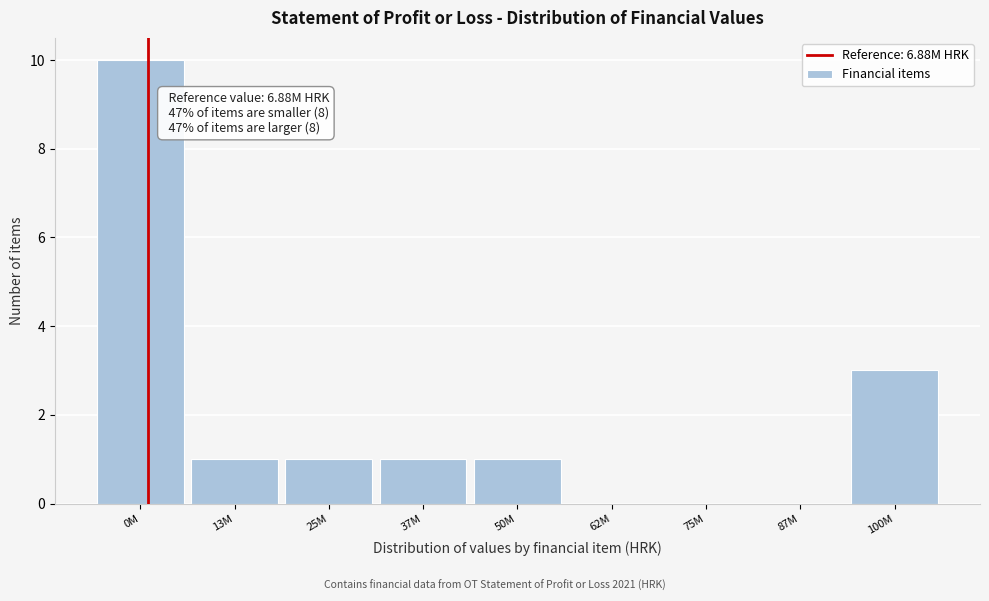

Reading left to right, transcribe all the data shown in this chart.

0M=10	13M=1	25M=1	37M=1	50M=1	62M=0	75M=0	87M=0	100M=3